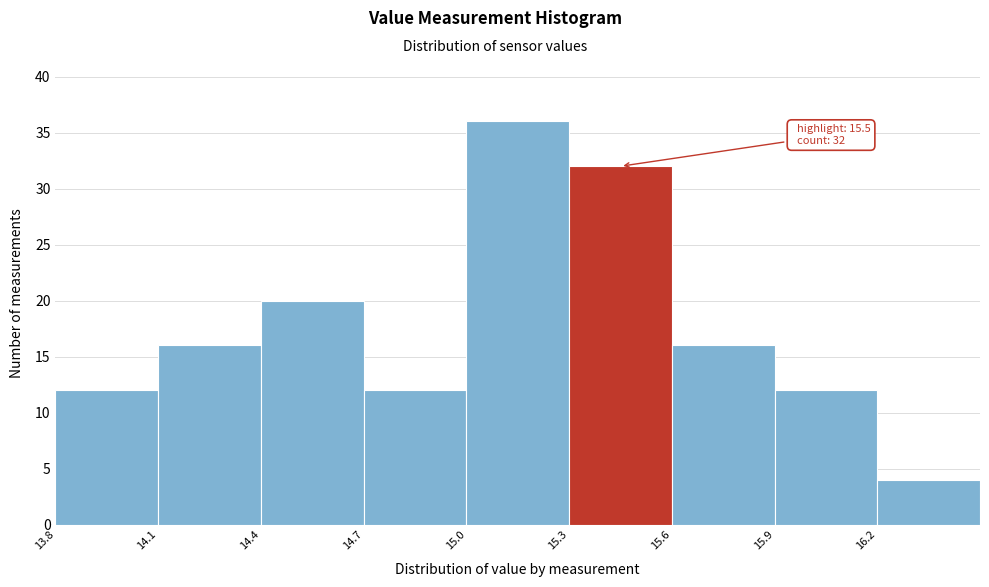

Over which range of the x-axis is the bar tallest?

15.0 to 15.3